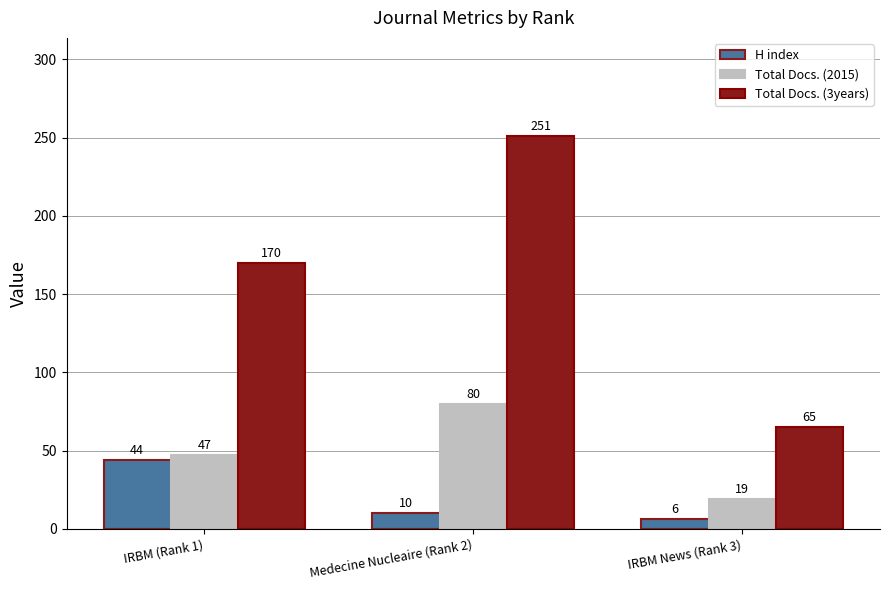

Reading left to right, transcribe all the data shown in this chart.

H index: 44	10	6
Total Docs. (2015): 47	80	19
Total Docs. (3years): 170	251	65